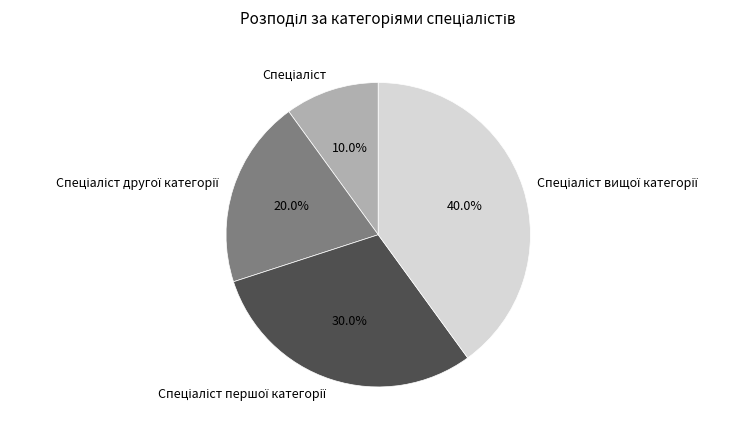

Does any single category account for the majority?

No